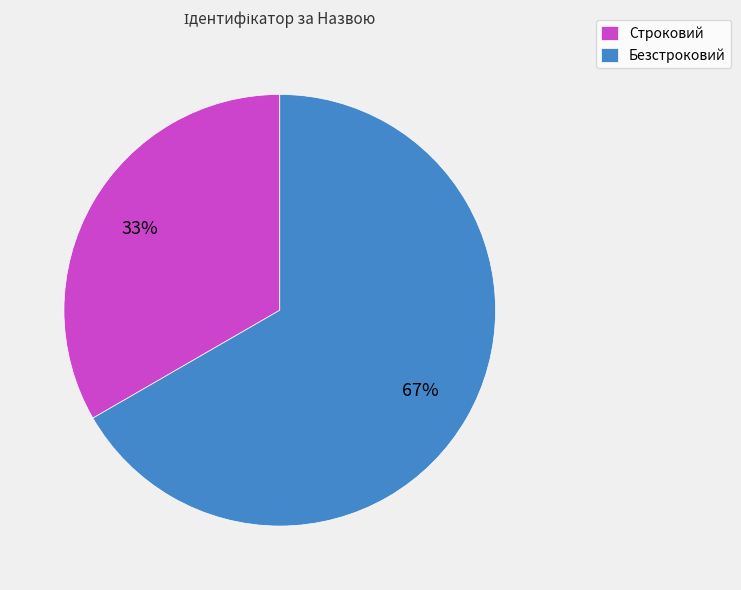

Which has a higher value, Безстроковий or Строковий?

Безстроковий